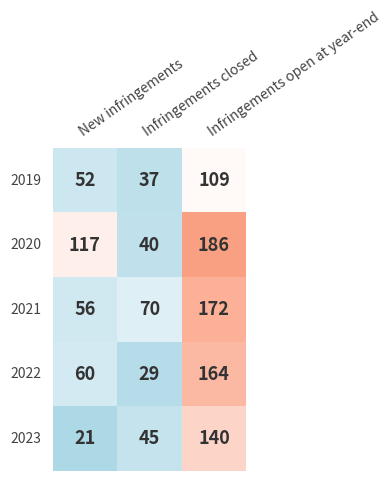

Which series has the largest total across all categories?

2020